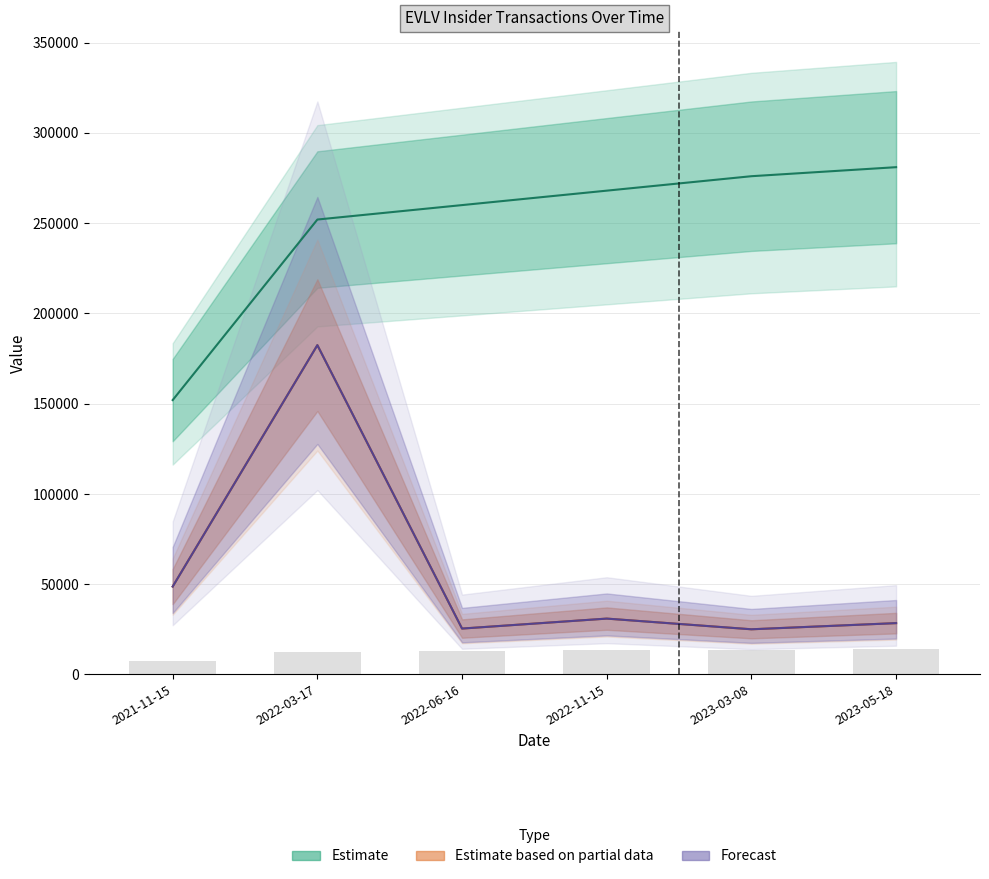

What is the approximate value of transactionValue at 2022-03-17?

182425.0